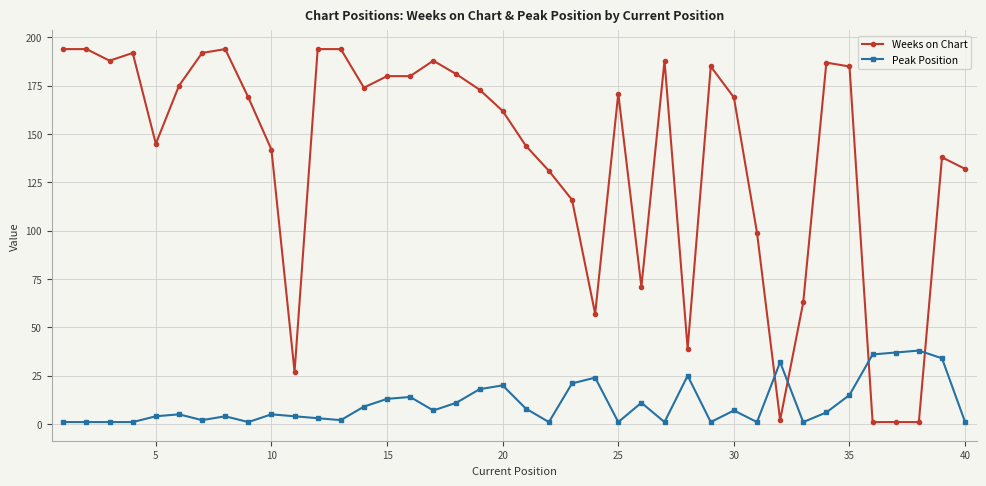

What is the smallest value displayed?

1